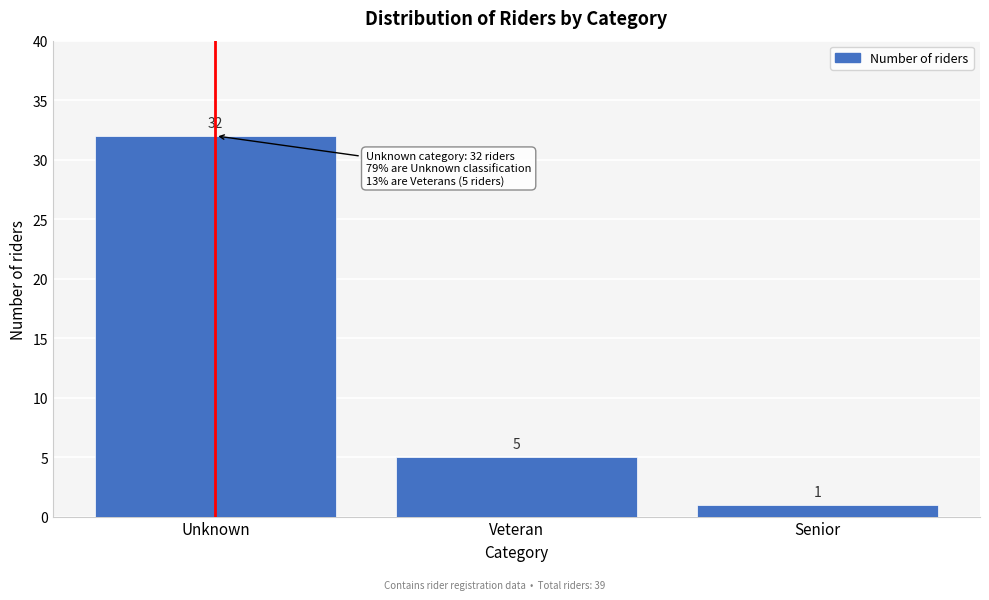

Reading left to right, transcribe all the data shown in this chart.

32	5	1